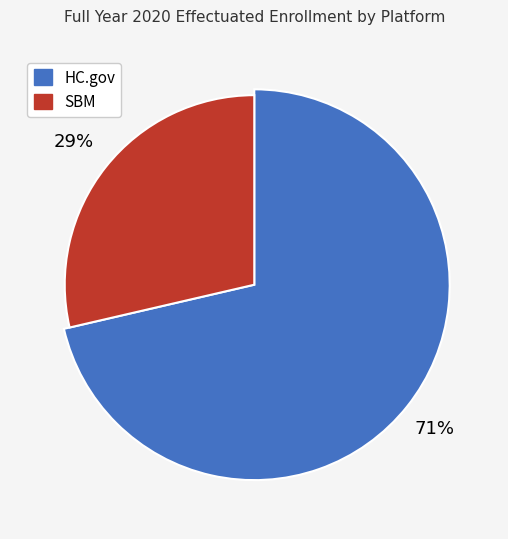

Count the number of slices in the pie.

2